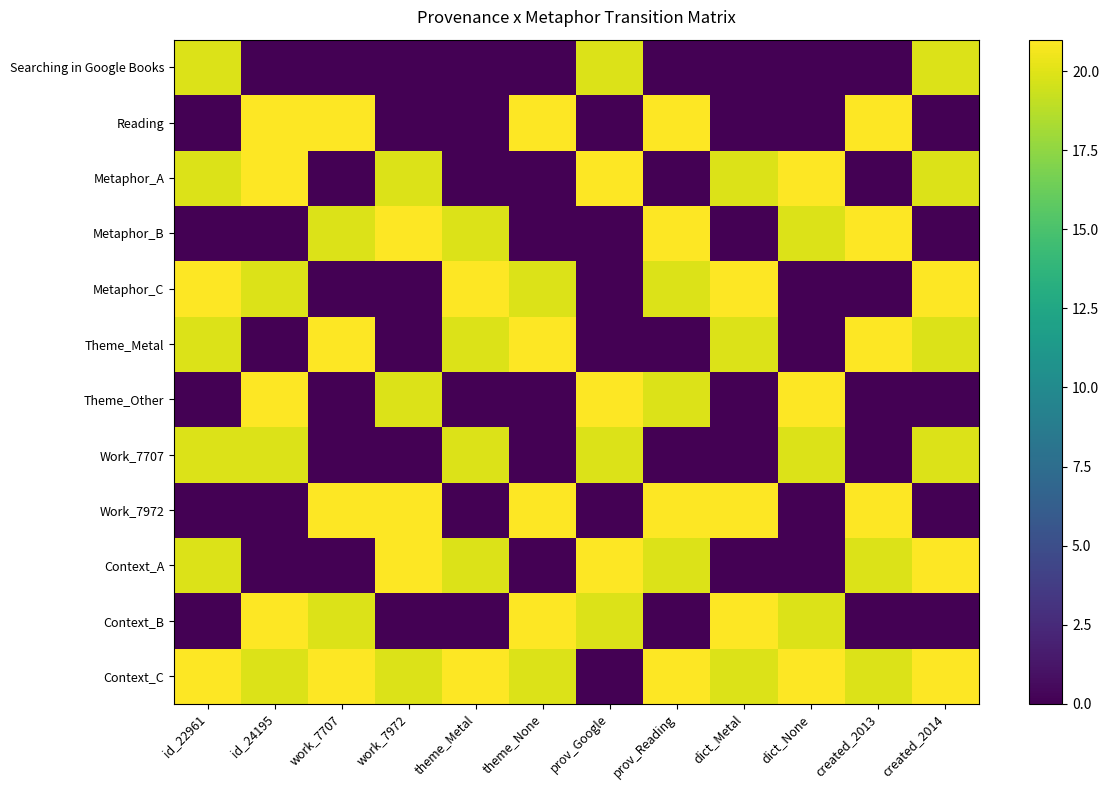

How many series are shown in this chart?

12